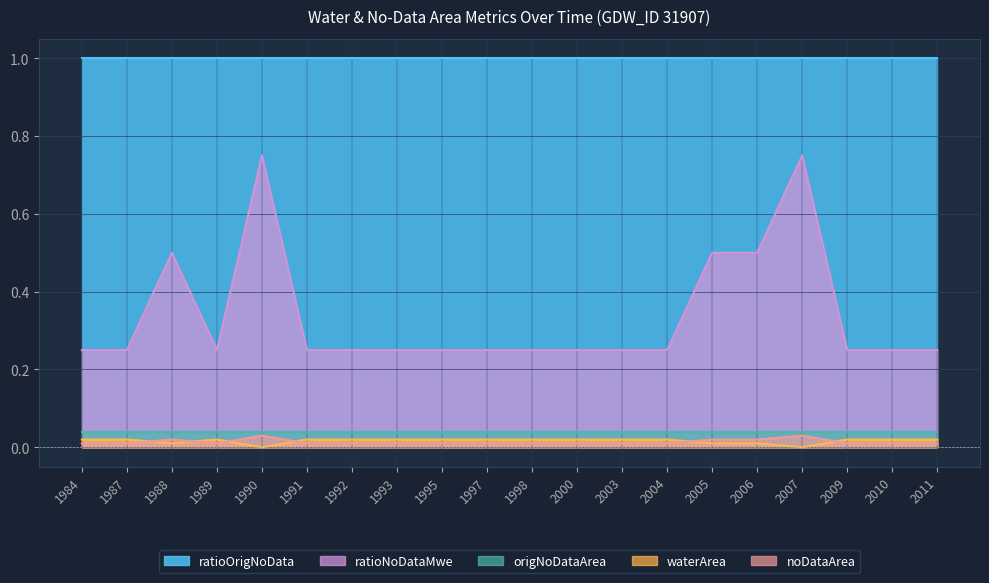

The value of ratioNoDataMwe at 1997 is 0.4. True or false?

False